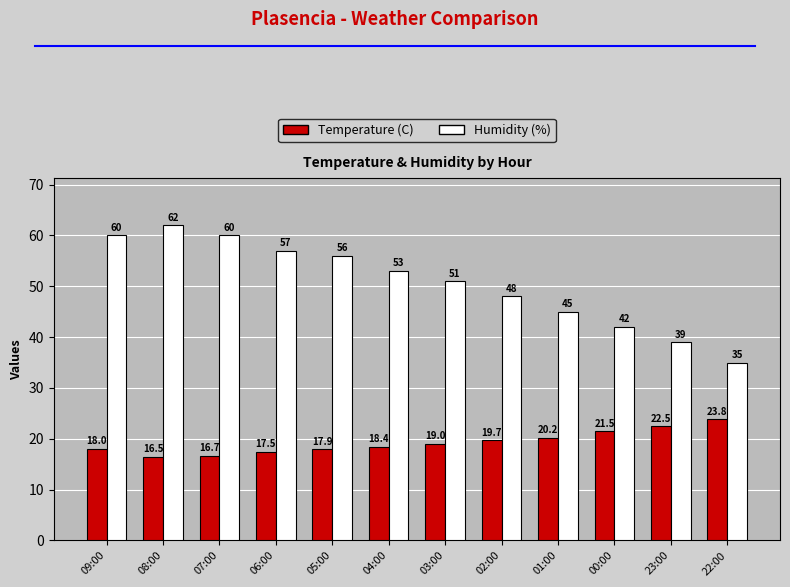

Which series has the largest range (max minus min)?

Humidity (%)